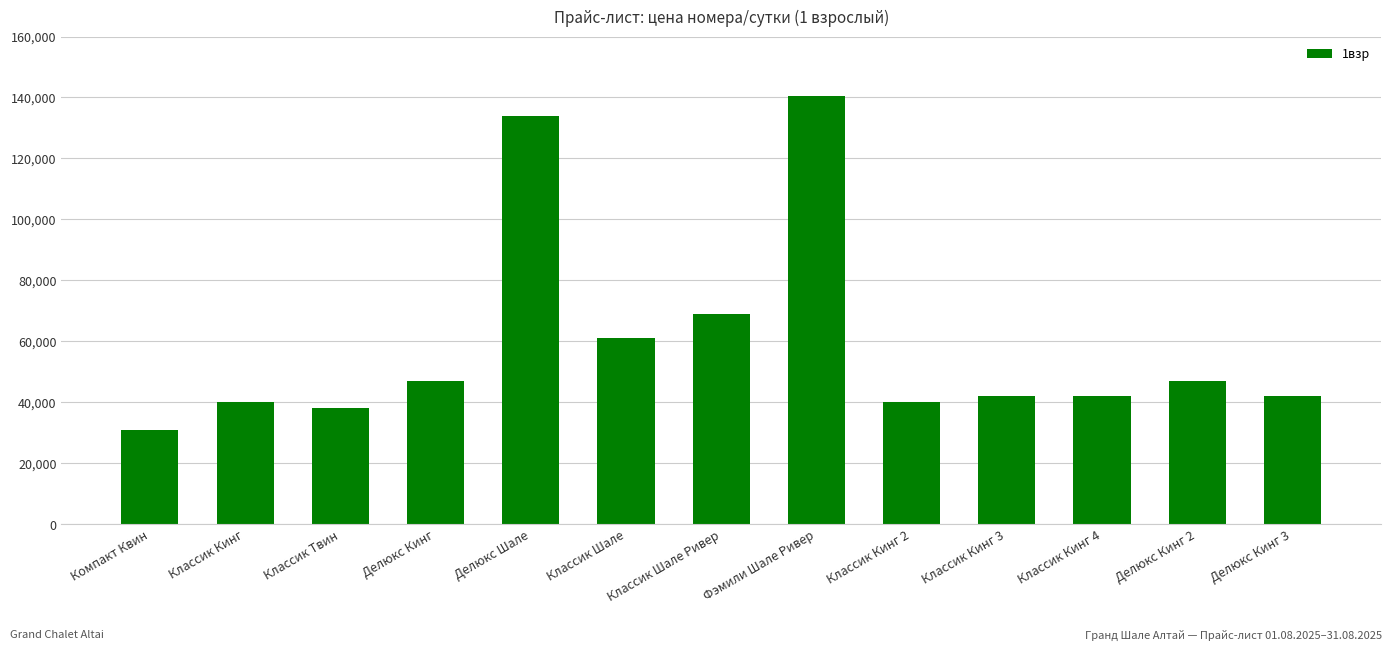

Reading left to right, list all the values displayed in this chart.

31000	40000	38000	47000	134000	61000	69000	140500	40000	42000	42000	47000	42000